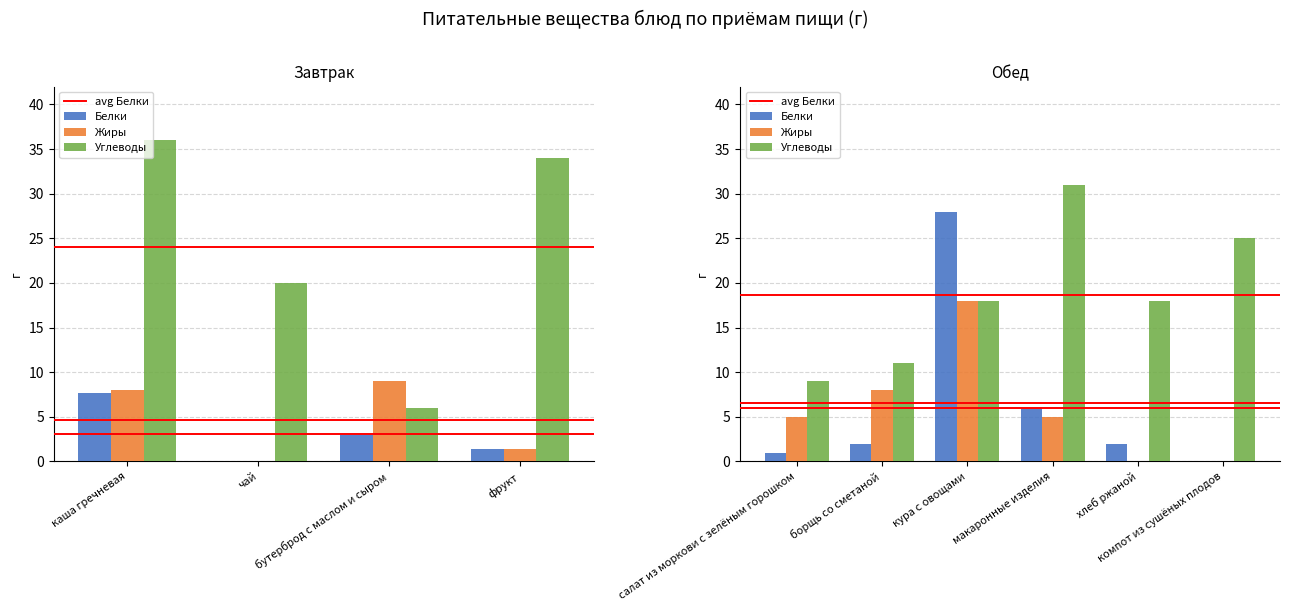

Reading right to left, what are all the values shown in this chart?

Белки: компот из сушёных плодов=0.0	хлеб ржаной=2.0	макаронные изделия=6.0	кура с овощами=28.0	борщь со сметаной=2.0	салат из моркови с зелёным горошком=1.0	фрукт=1.4	бутерброд с маслом и сыром=3.0	чай=0.0	каша гречневая=7.7
Жиры: компот из сушёных плодов=0.0	хлеб ржаной=0.0	макаронные изделия=5.0	кура с овощами=18.0	борщь со сметаной=8.0	салат из моркови с зелёным горошком=5.0	фрукт=1.4	бутерброд с маслом и сыром=9.0	чай=0.0	каша гречневая=8.0
Углеводы: компот из сушёных плодов=25.0	хлеб ржаной=18.0	макаронные изделия=31.0	кура с овощами=18.0	борщь со сметаной=11.0	салат из моркови с зелёным горошком=9.0	фрукт=34.0	бутерброд с маслом и сыром=6.0	чай=20.0	каша гречневая=36.0